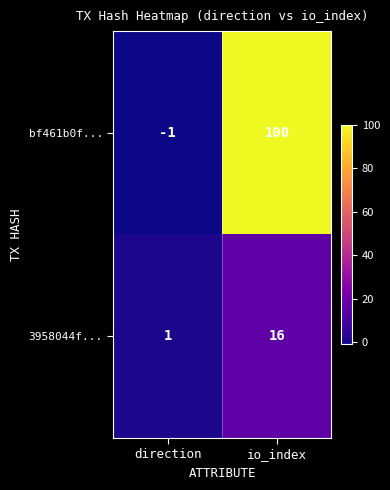

Rank the series by their maximum value, from highest to lowest.

bf461b0f..., 3958044f...